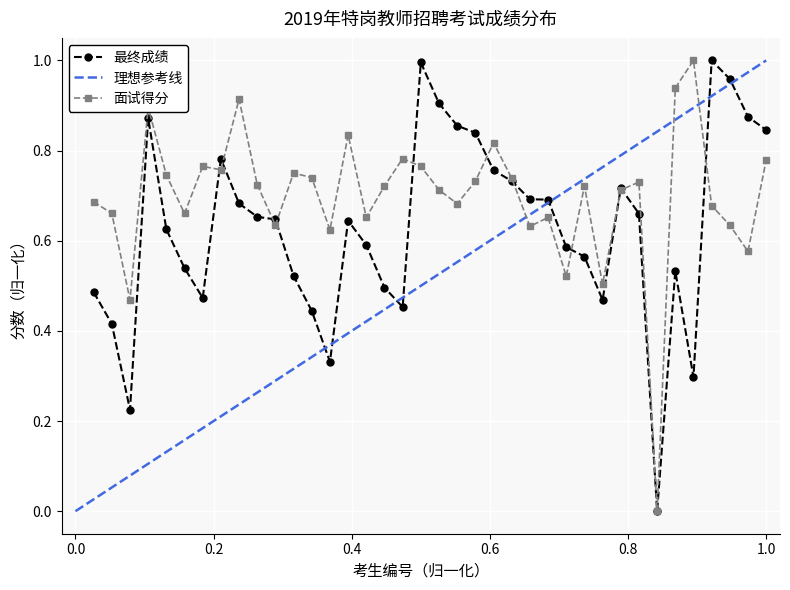

True or false: 面试得分 has more than 0 interior local peaks.

True